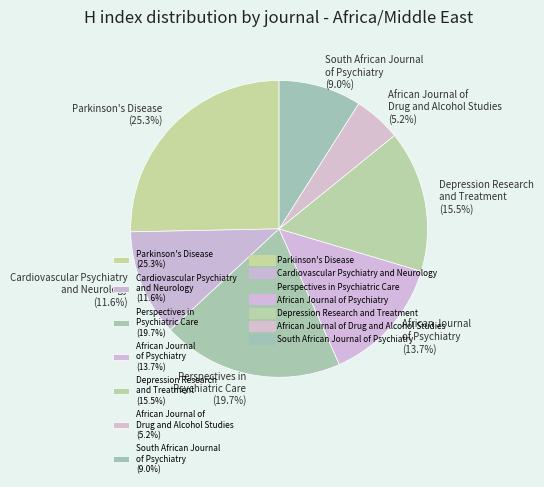

Does any single category account for the majority?

No